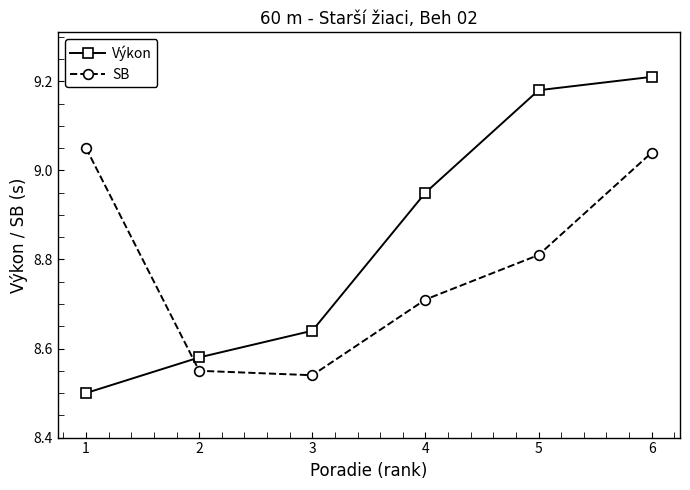

Is it true that Výkon equals 5.6 at 5?

False